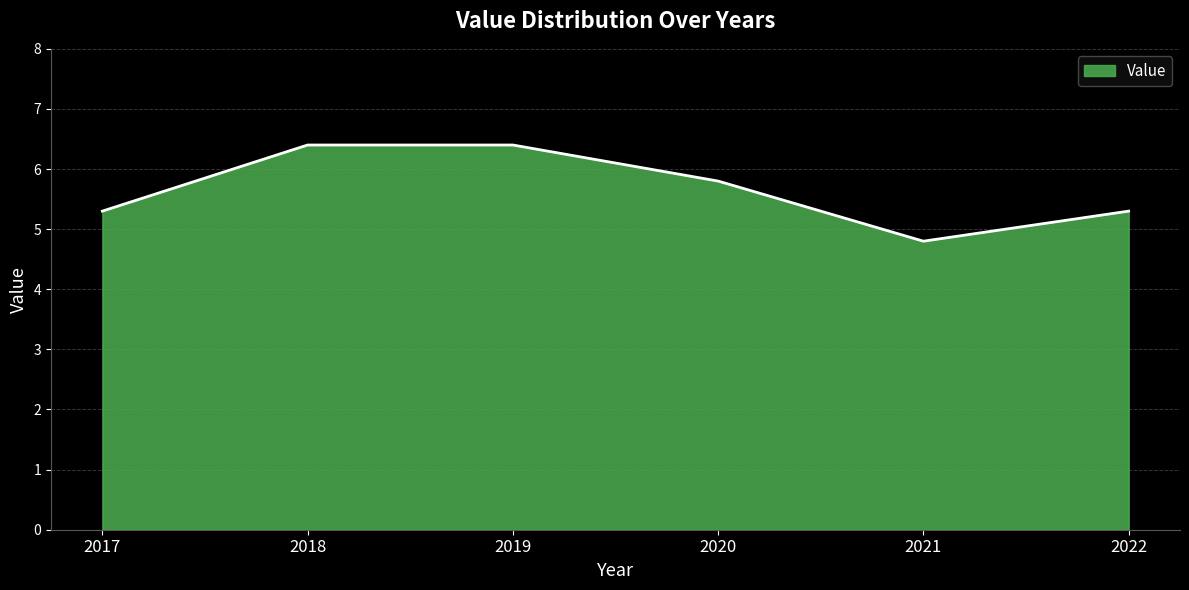

What is the smallest value displayed?

4.8